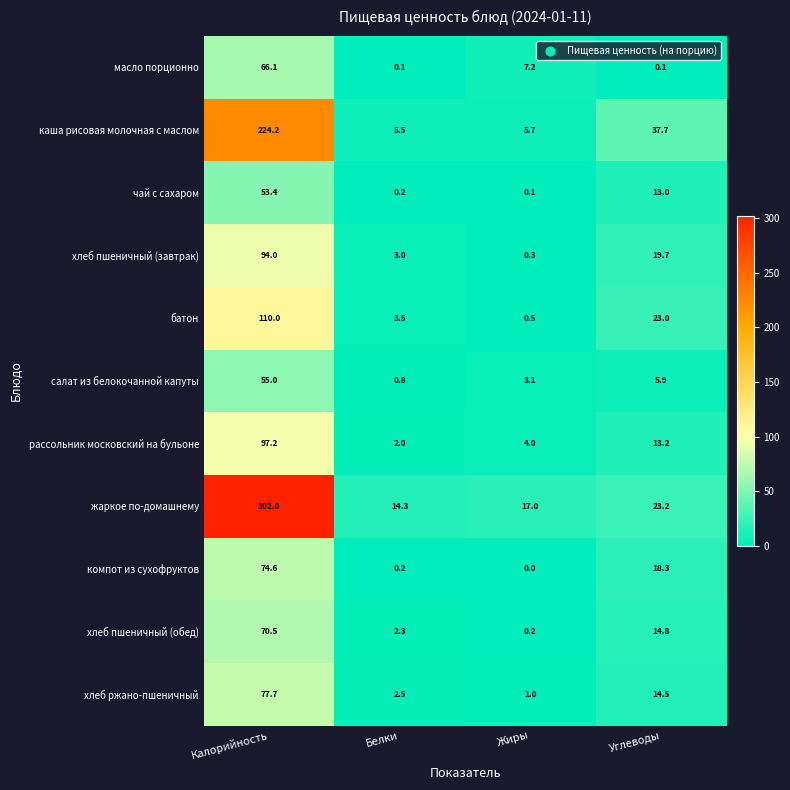

What is the total value across all series at Калорийность?

1224.7